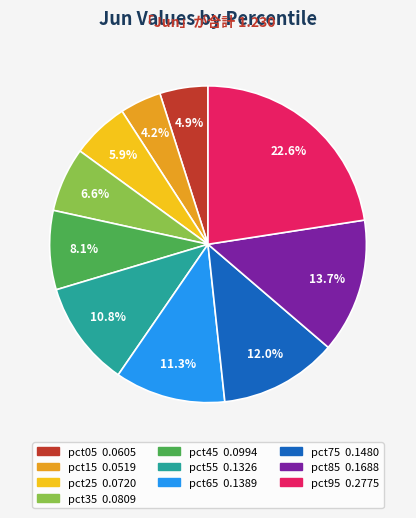

What percentage do pct35 and pct65 together represent?

17.9%